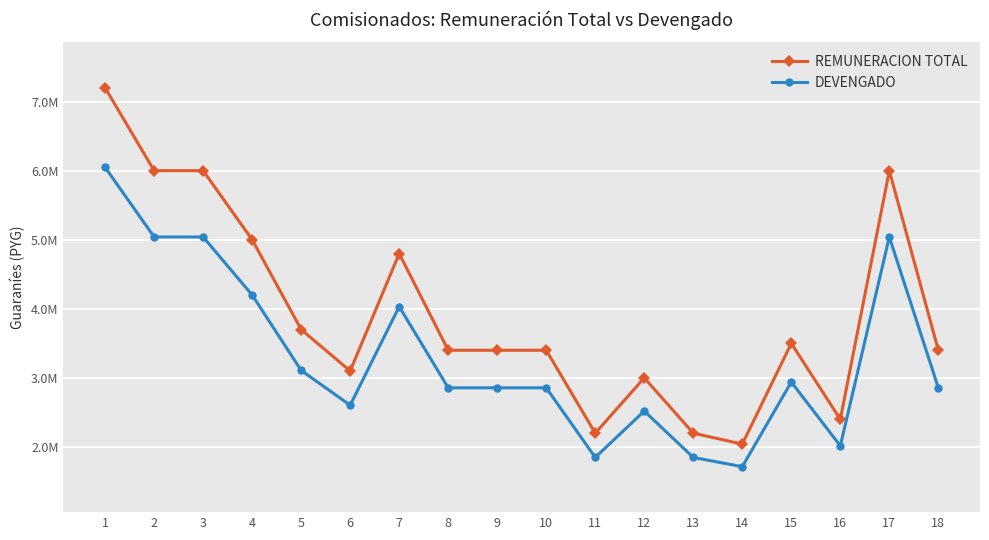

Is this an area chart (filled region under the line)?

No